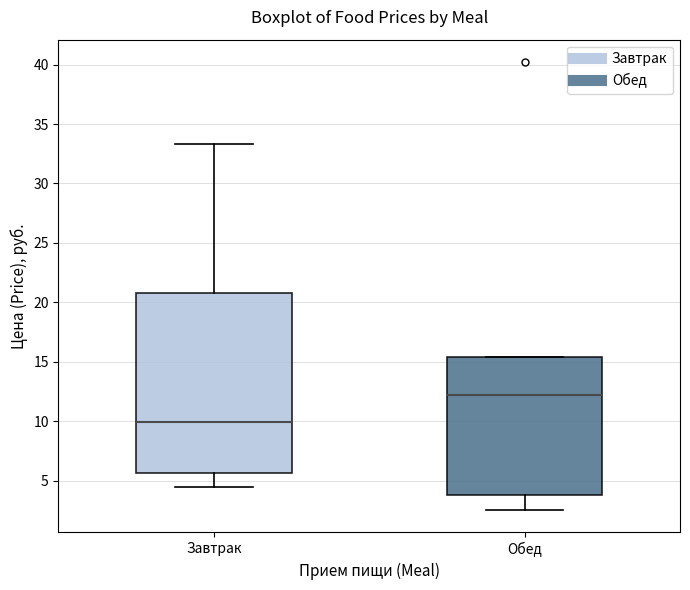

Comparing the boxes themselves (not the whiskers), which one is the tallest?

Завтрак